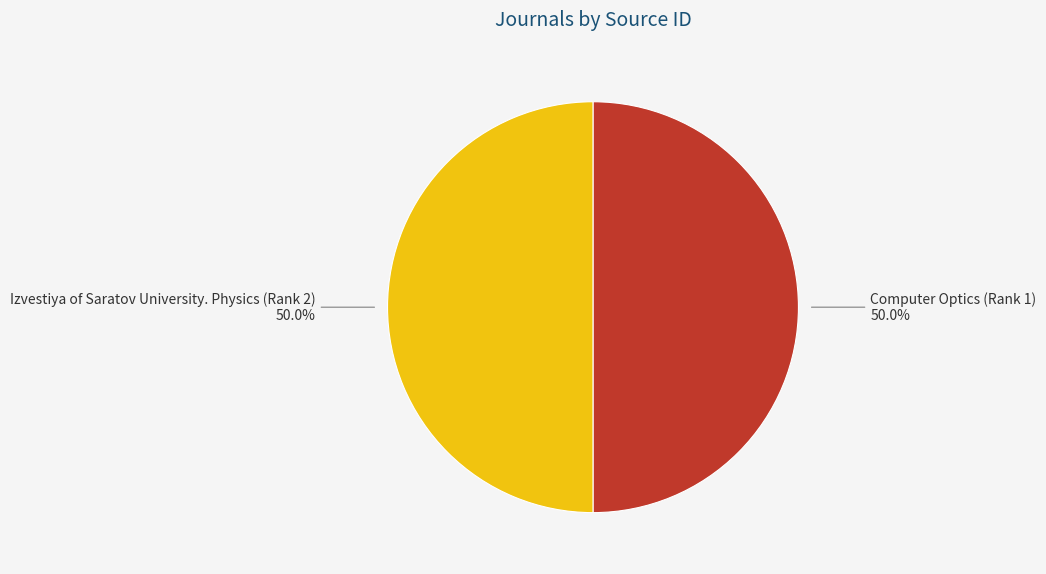

Do Izvestiya of Saratov University. Physics (Rank 2) and Computer Optics (Rank 1) together represent more than half of the pie?

Yes